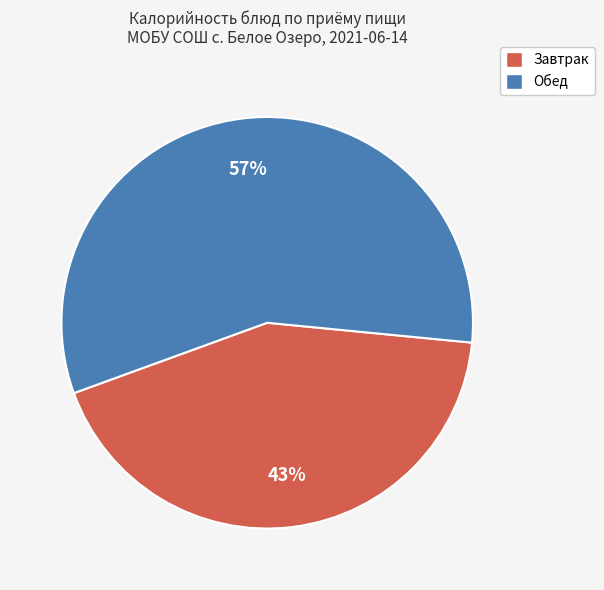

To the nearest percent, what percentage of the pie is Обед?

57%